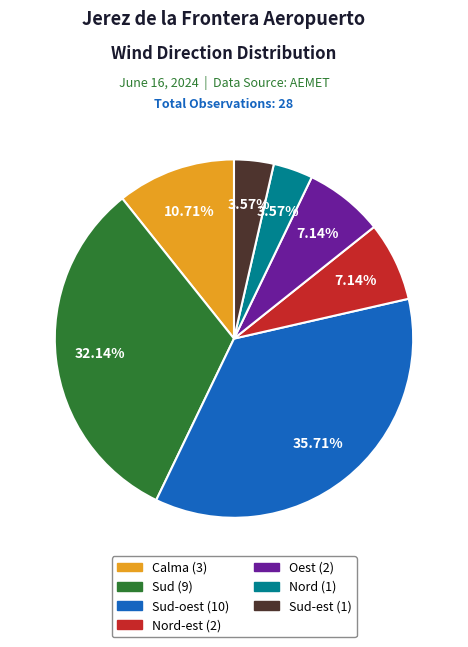

Is there any slice that represents more than half of the pie?

No